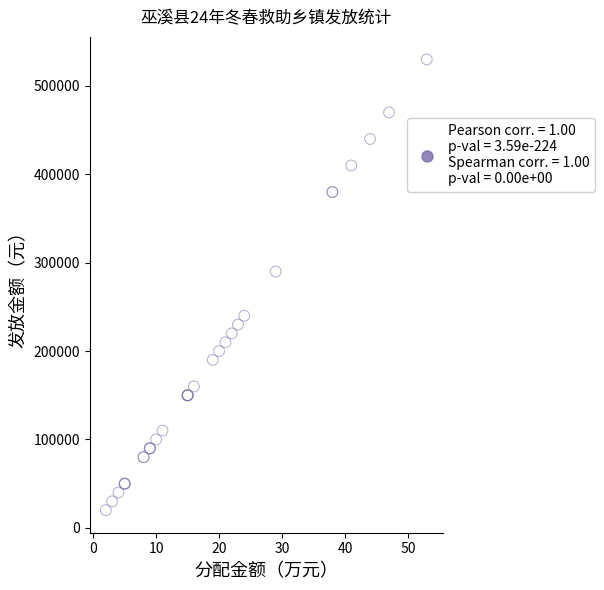

What Y value in the scatter plot is closest to 275000?

290000